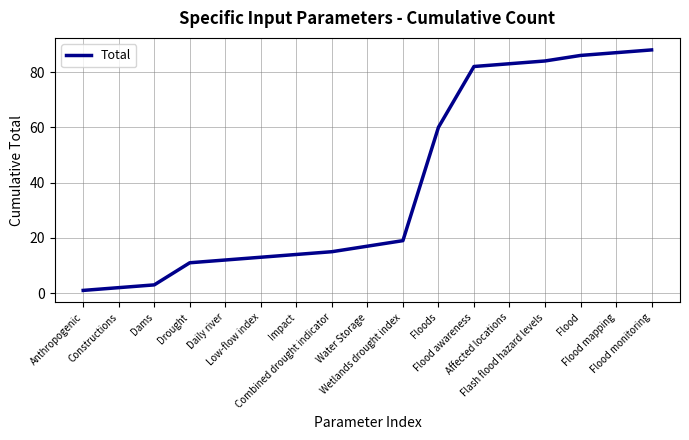

At which category does the chart reach its minimum across all series?

Anthropogenic